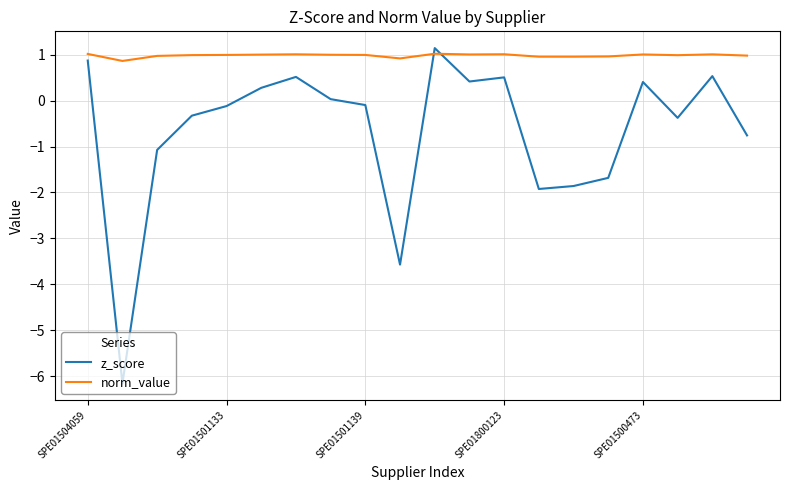

True or false: norm_value has more than 0 points higher than both neighbors.

True